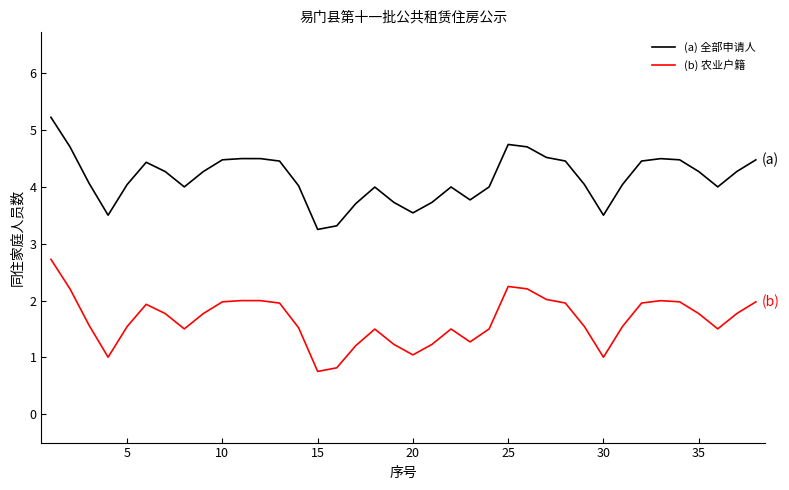

What is the difference between the maximum and minimum values in the (a) 全部申请人 series?

2.0